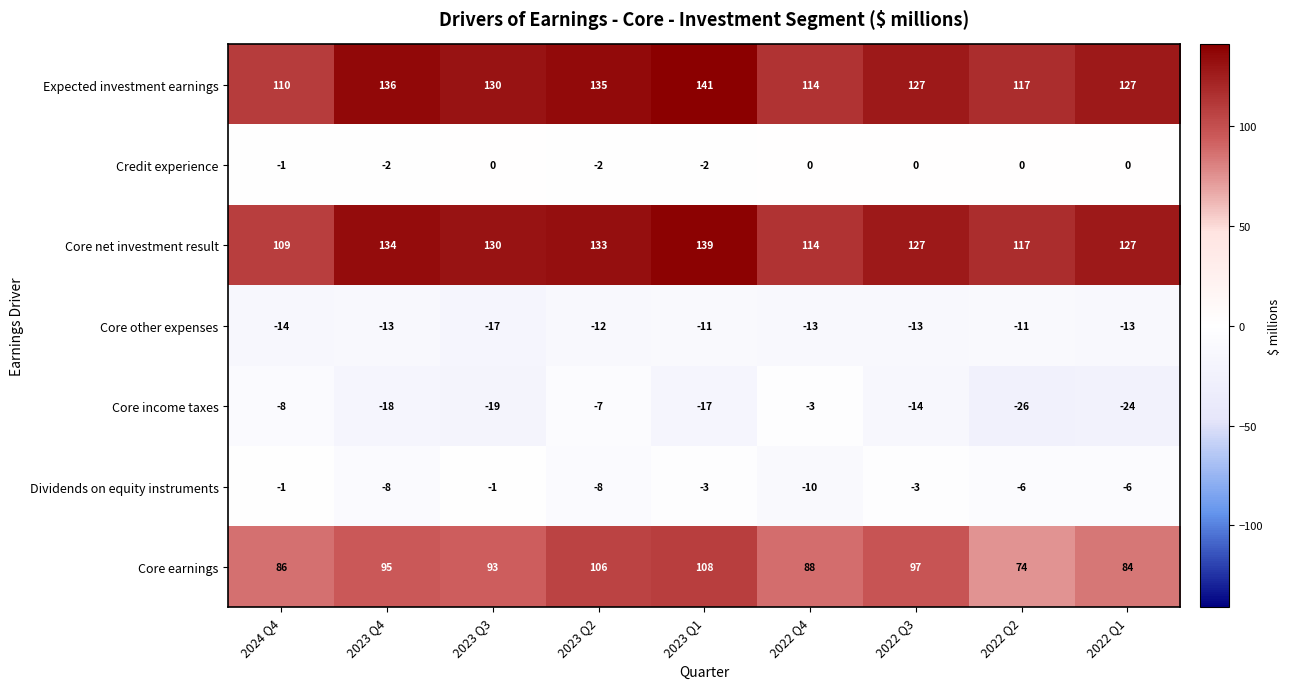

What is the difference between the second highest and second lowest values in the Core net investment result series?

20